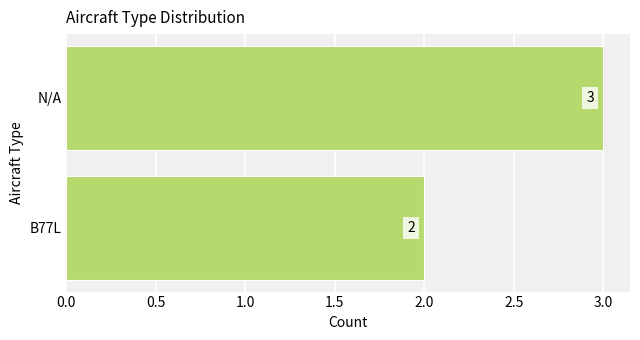

Count the number of data series in this chart.

1